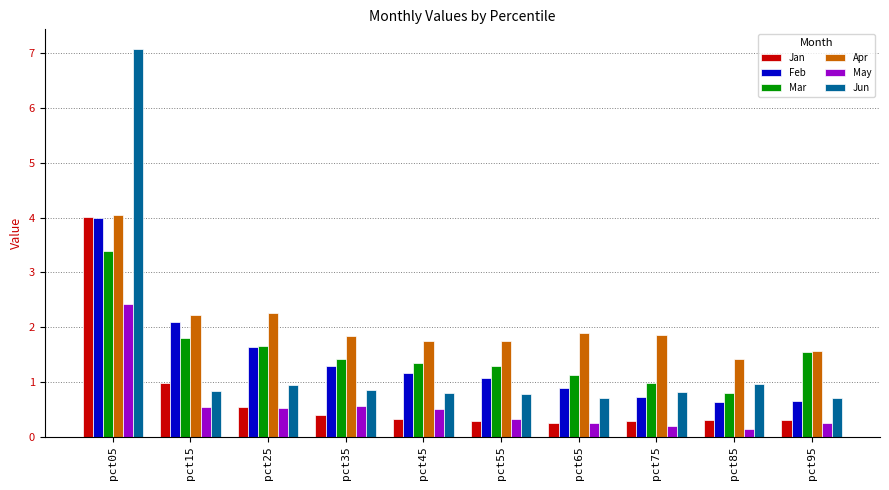

The value of Mar at pct25 is 1.7. True or false?

True